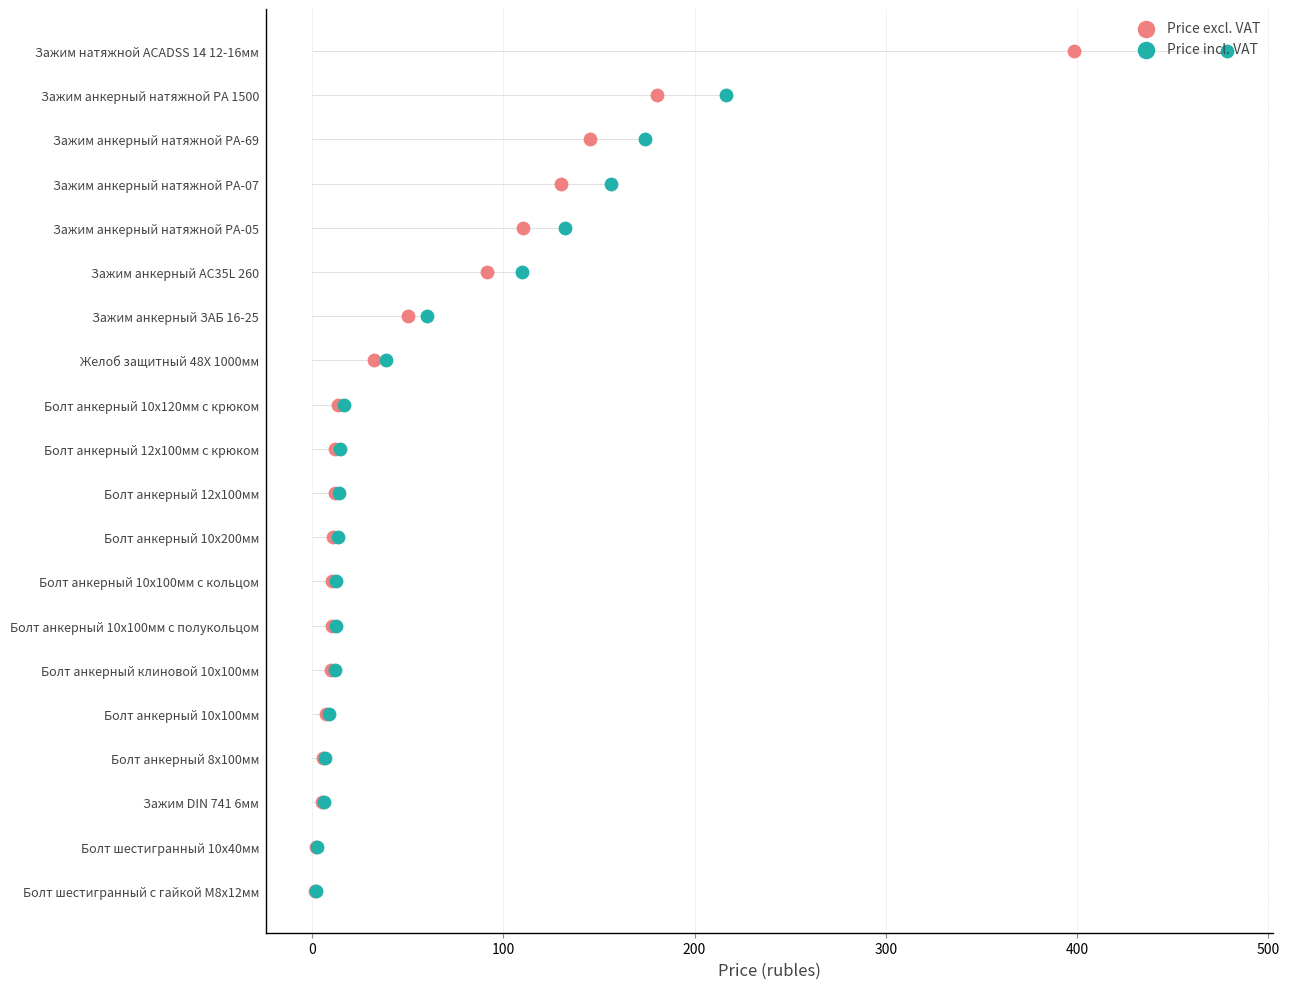

What are all the series names shown in the legend?

Price excl. VAT, Price incl. VAT